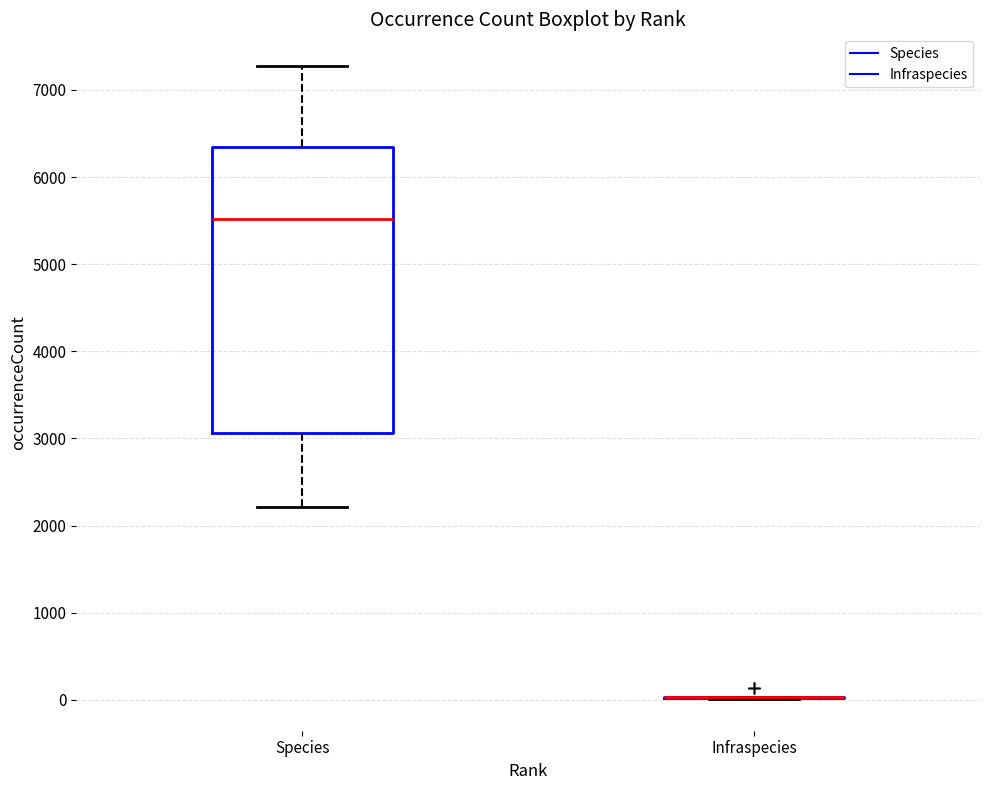

Reading left to right, transcribe this box plot: for each box, give where its median line is, the range the box spans, and where its two whiskers end, as read against the y-axis. The values are not printed on the chart, so give them approximately, as read against the axis.

Species: median 5500, box 3100 to 6300, whiskers 2200 to 7300
Infraspecies: box collapsed to a line at 0, whiskers 0 to 0